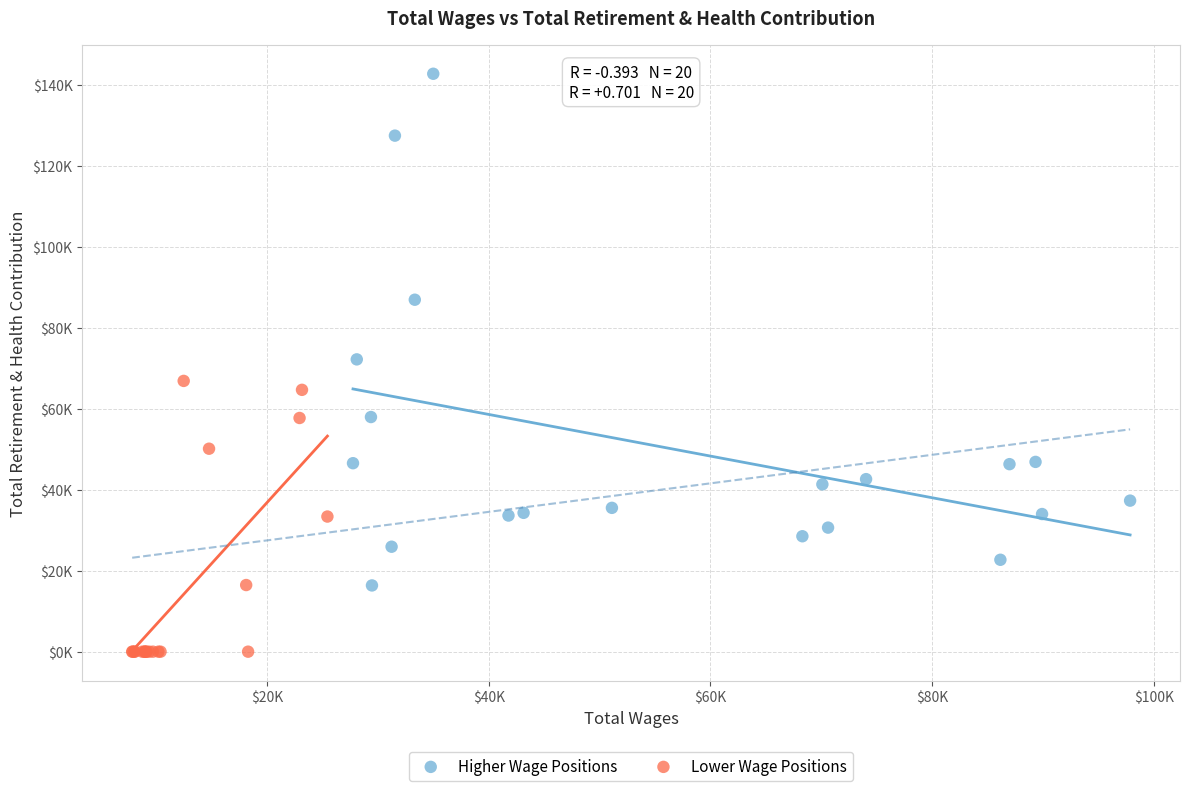

Which series has the largest Y range (max minus min)?

Higher Wage Positions